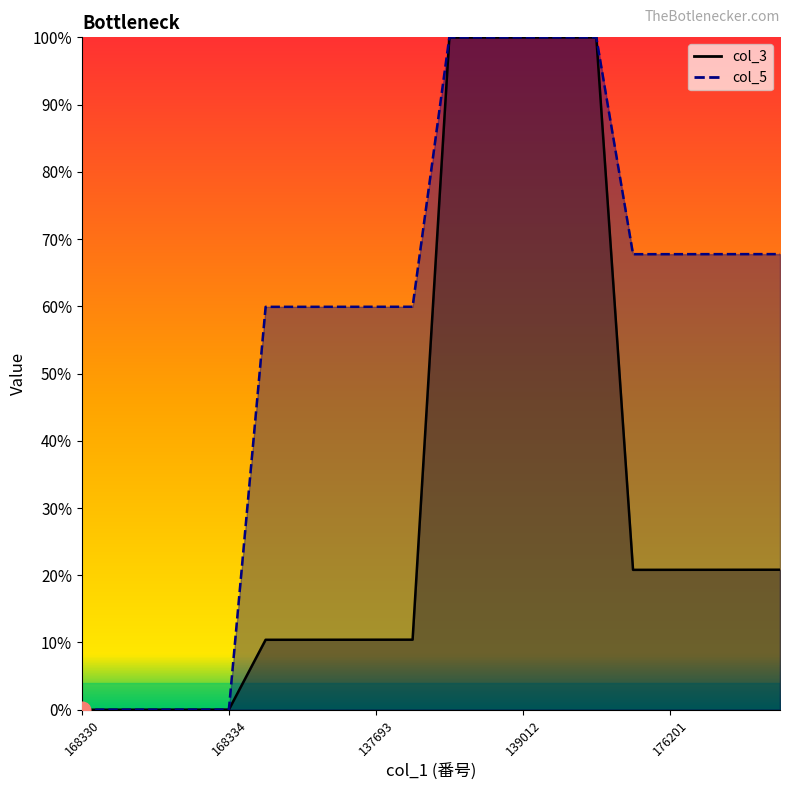

True or false: col_5 line and col_3 line cross at least once.

True